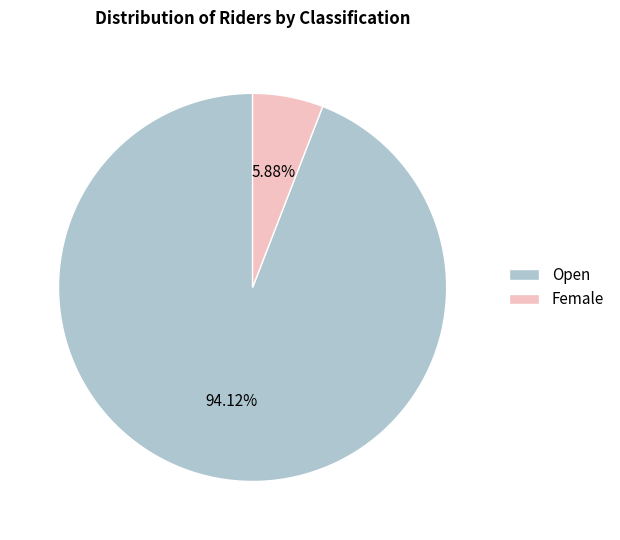

How many segments does this pie chart have?

2